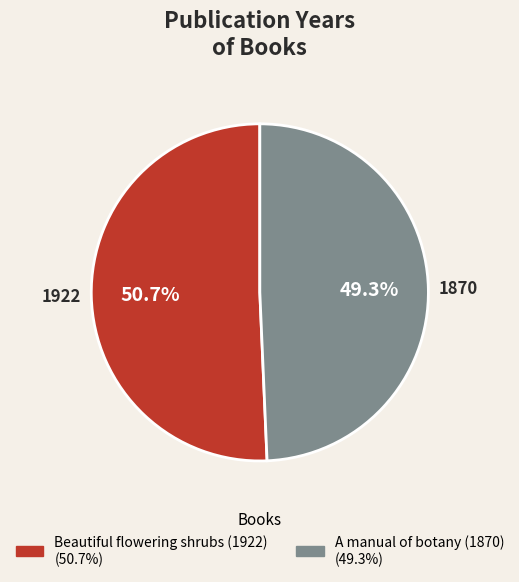

Combined, do Beautiful flowering shrubs (1922) and A manual of botany (1870) account for over 50%?

Yes